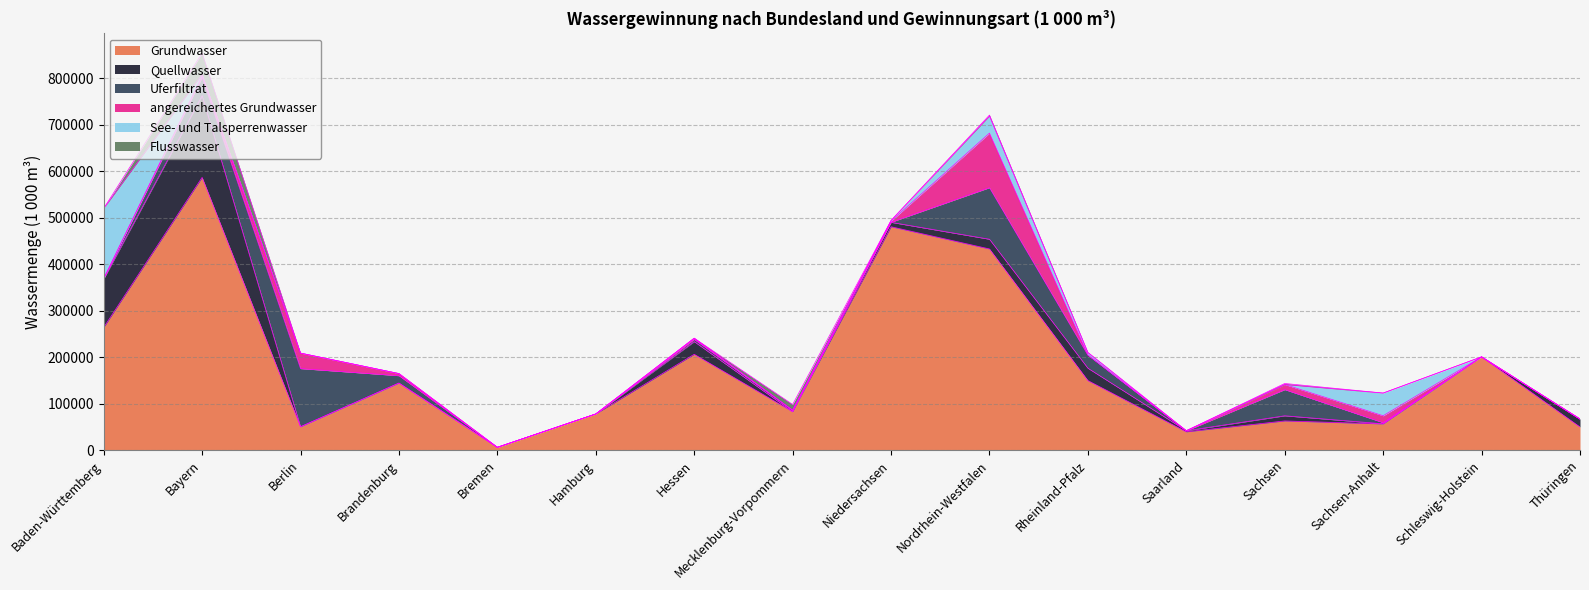

At which label does See- und Talsperrenwasser first exceed 147?

Baden-Württemberg